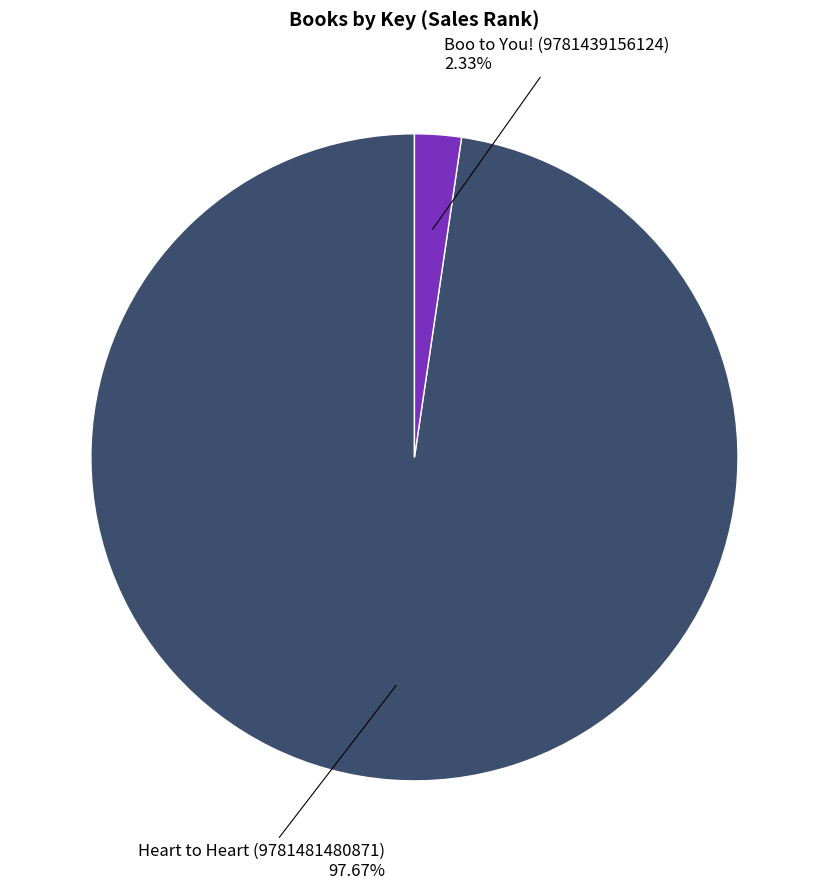

Is there any slice that represents more than half of the pie?

Yes